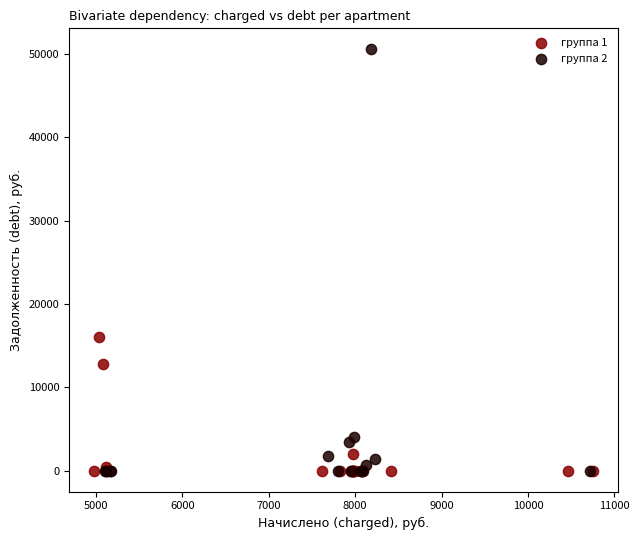

Which series has the widest spread of Y values?

группа 2